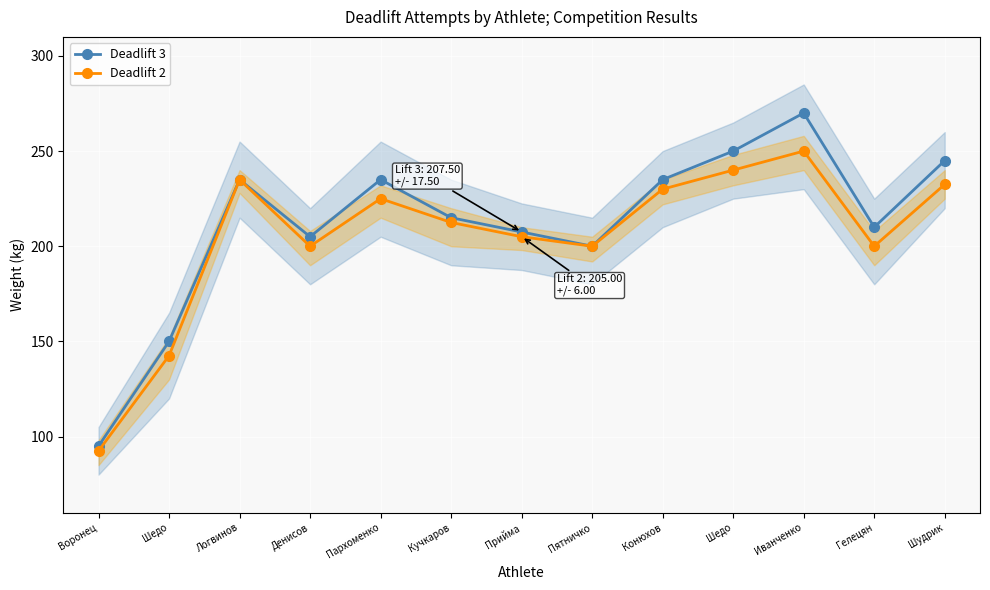

Which series has the largest total across all categories?

Deadlift 3